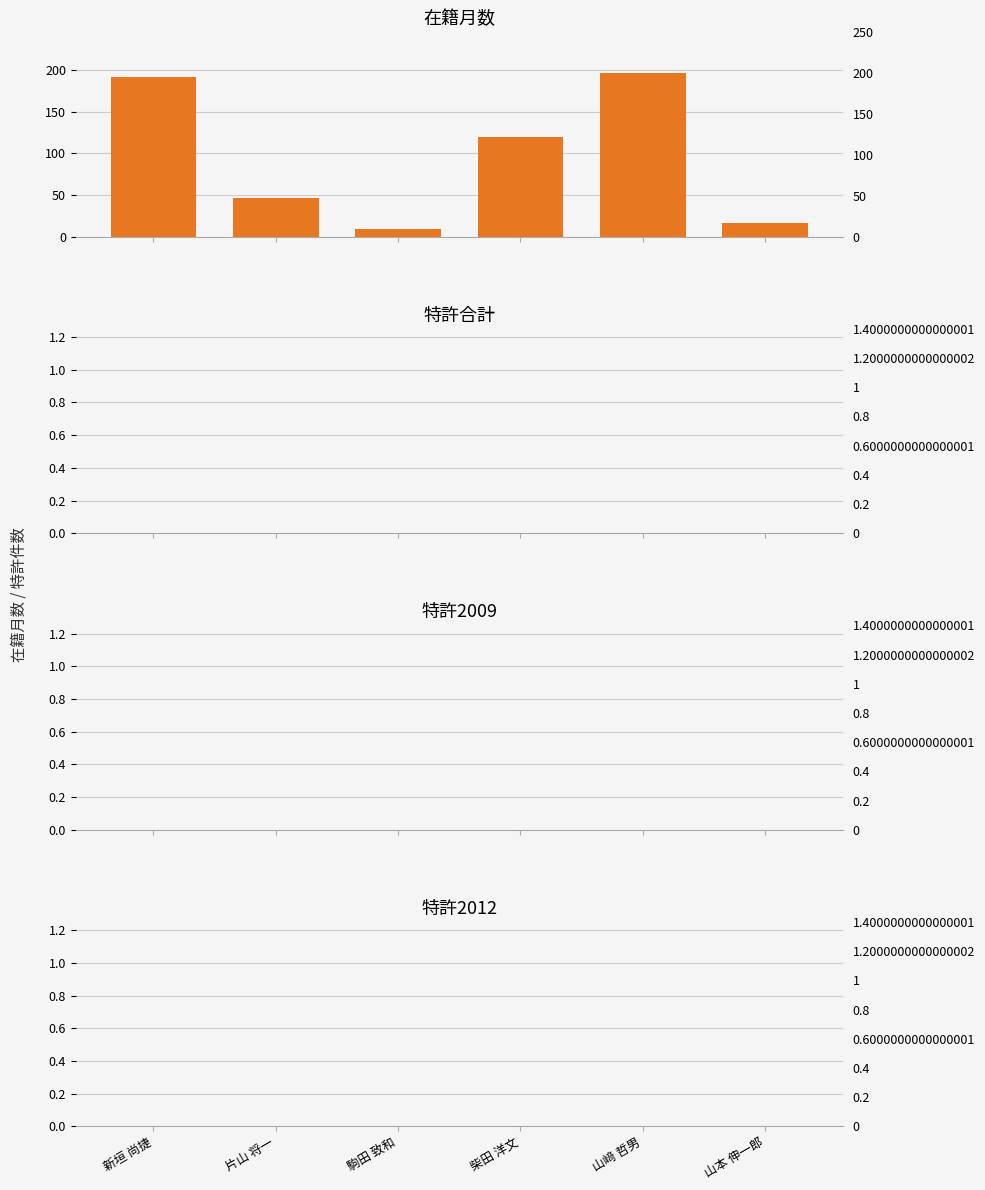

List the labels in order of 特許2009 value, smallest first.

新垣 尚捷, 片山 将一, 駒田 致和, 柴田 洋文, 山﨑 哲男, 山本 伸一郎